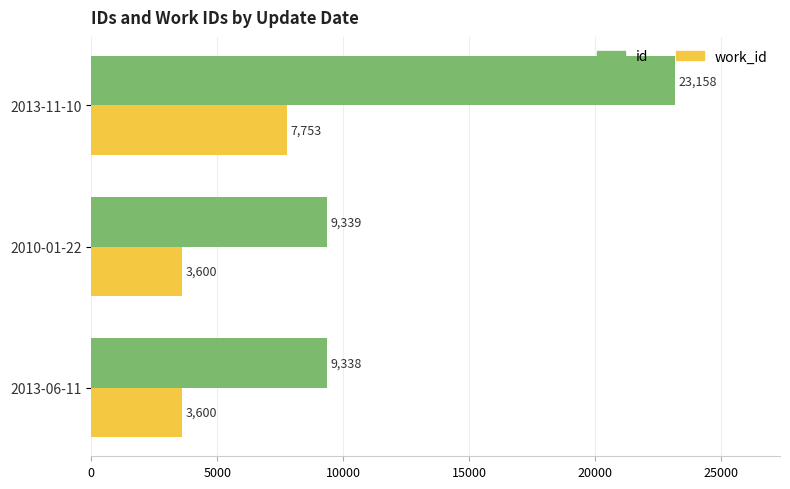

Is it true that work_id equals 3600 at 2010-01-22?

True